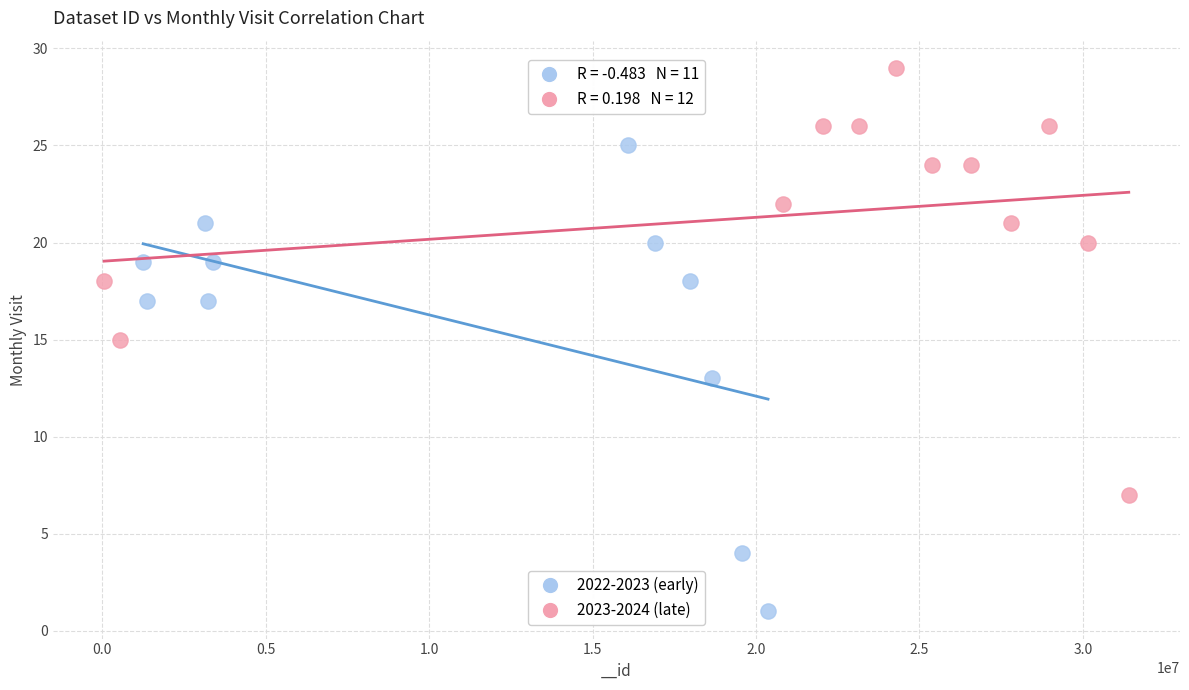

Which series has the largest Y range (max minus min)?

2022-2023 (early)